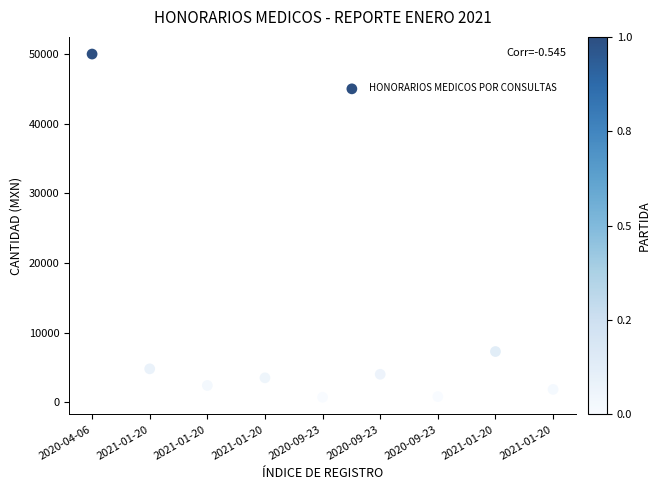

What Y value in the scatter plot is closest to 25348?

7266.2